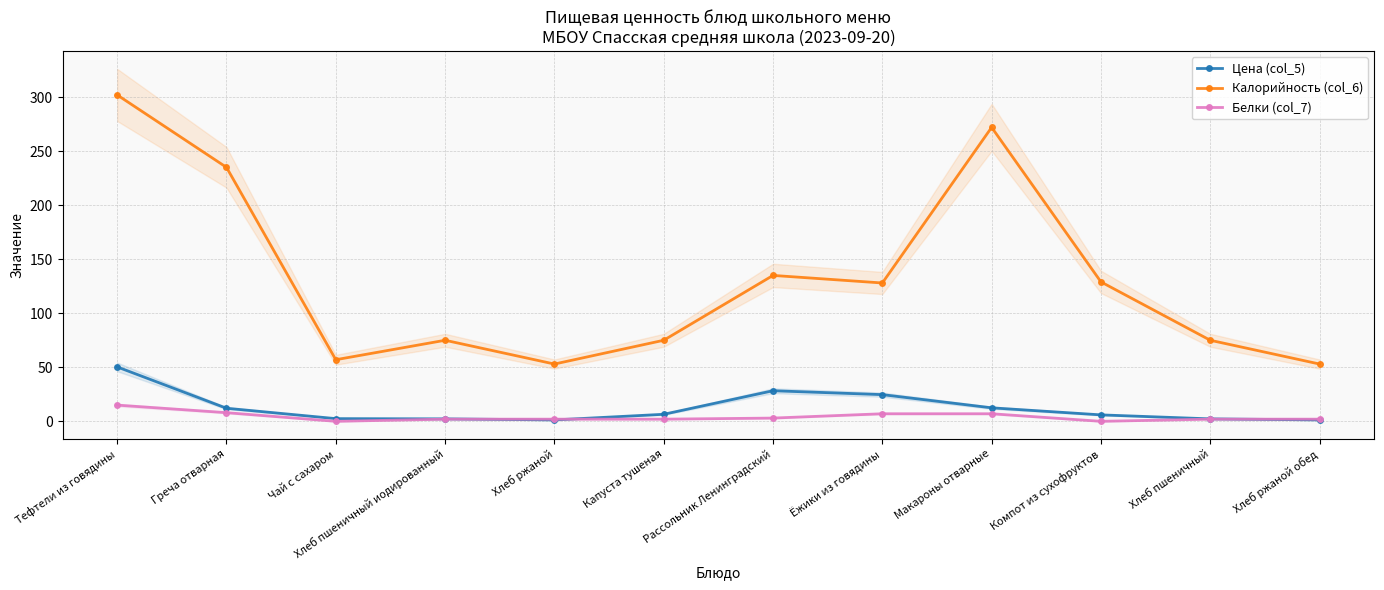

How many categories are shown in the chart?

12